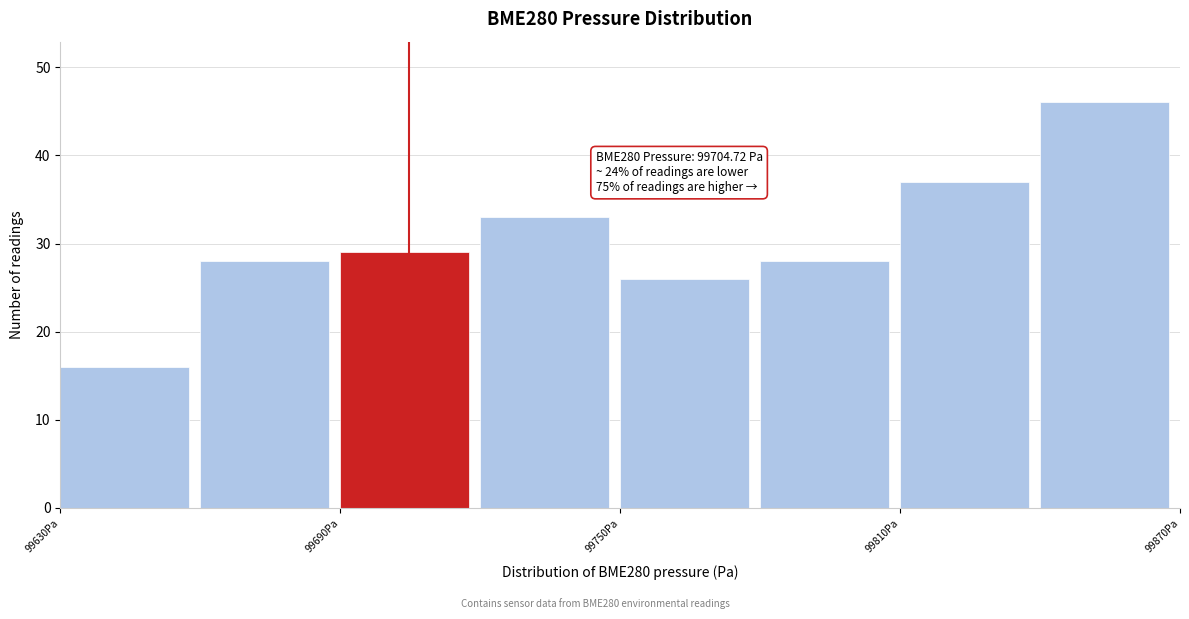

Read against the x-axis, roughly where is the centre of the tallest bar?

99850